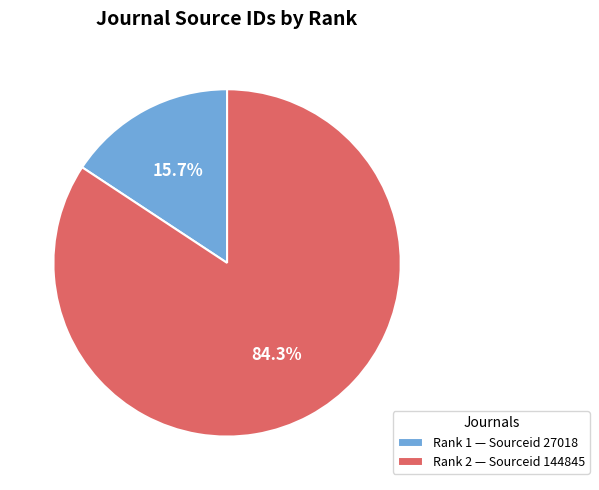

Which slice is the largest?

Rank 2 — Sourceid 144845